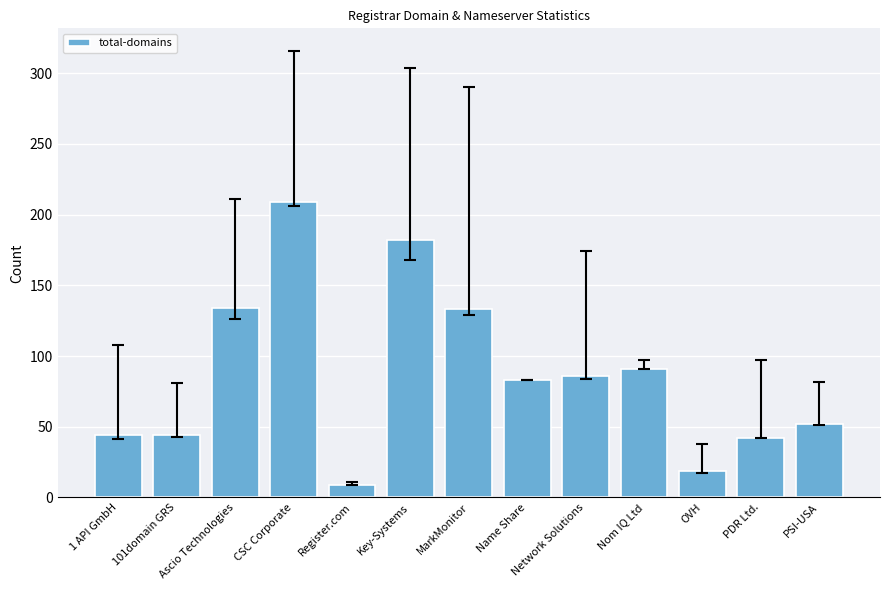

Where does the data first go above 83?

Ascio Technologies